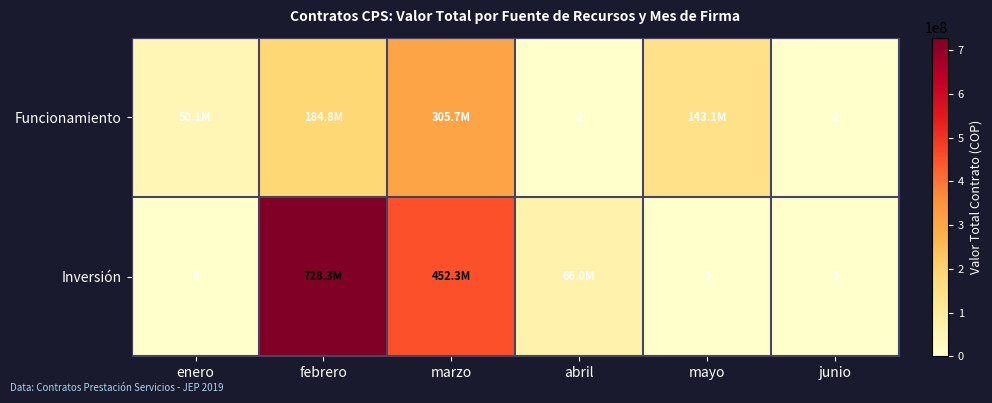

At which label is Funcionamiento closest to 152863986?

mayo